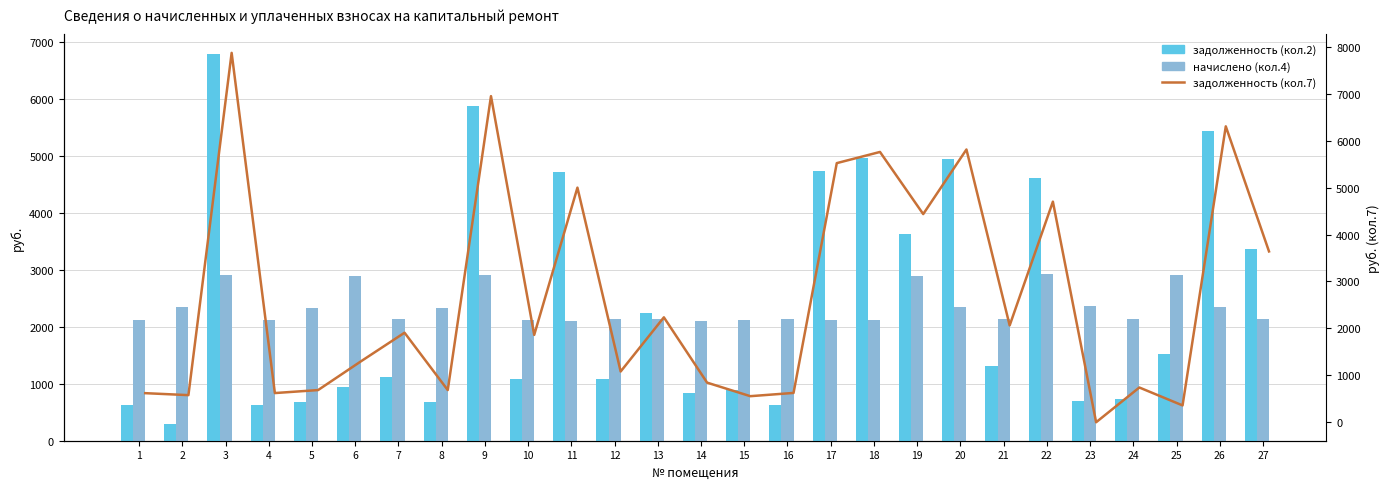

How many values in the начислено (кол.4) series are below 2141?

13